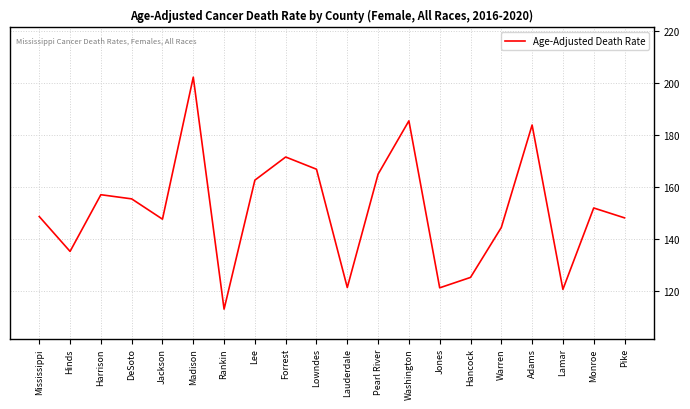

What position from the left is Mississippi?

1